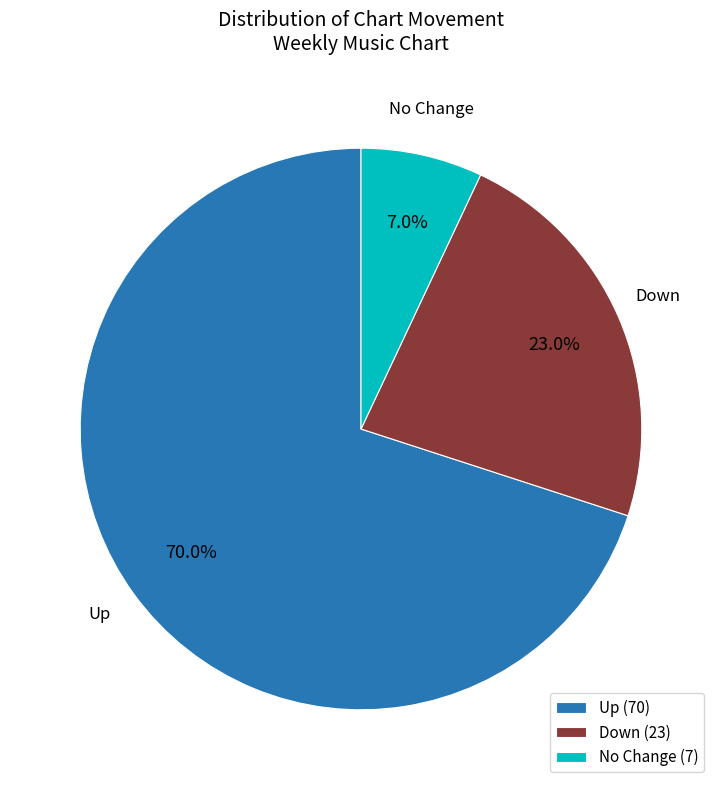

How many slices are in this pie chart?

3